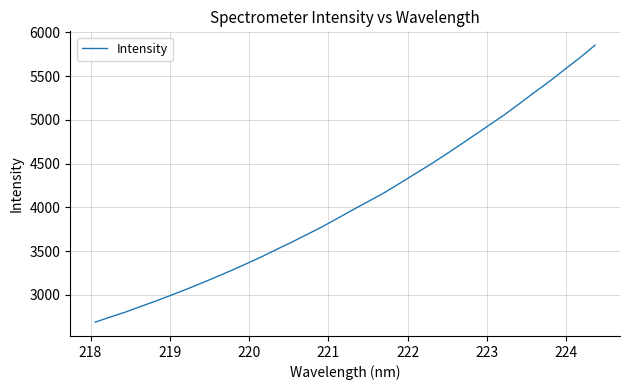

What is the greatest value displayed?

5854.6